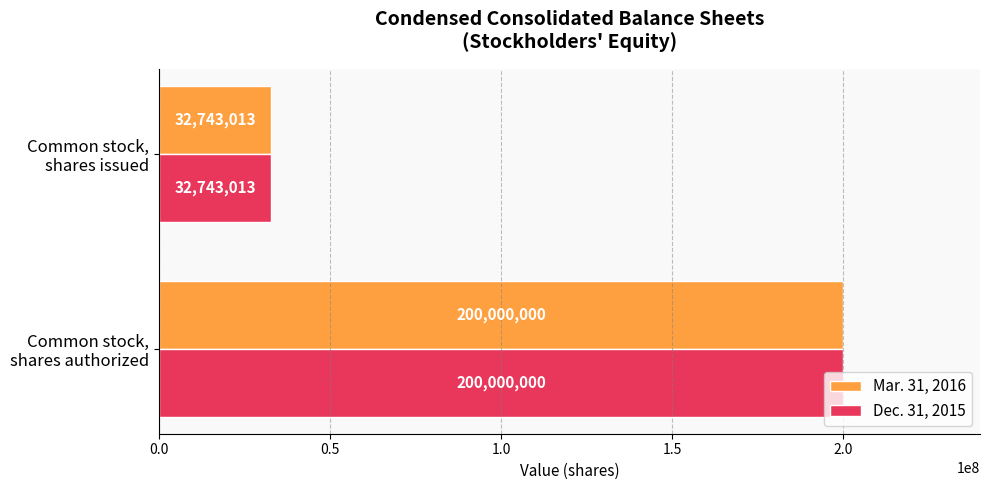

At how many categories does at least one series exceed 160304660?

1